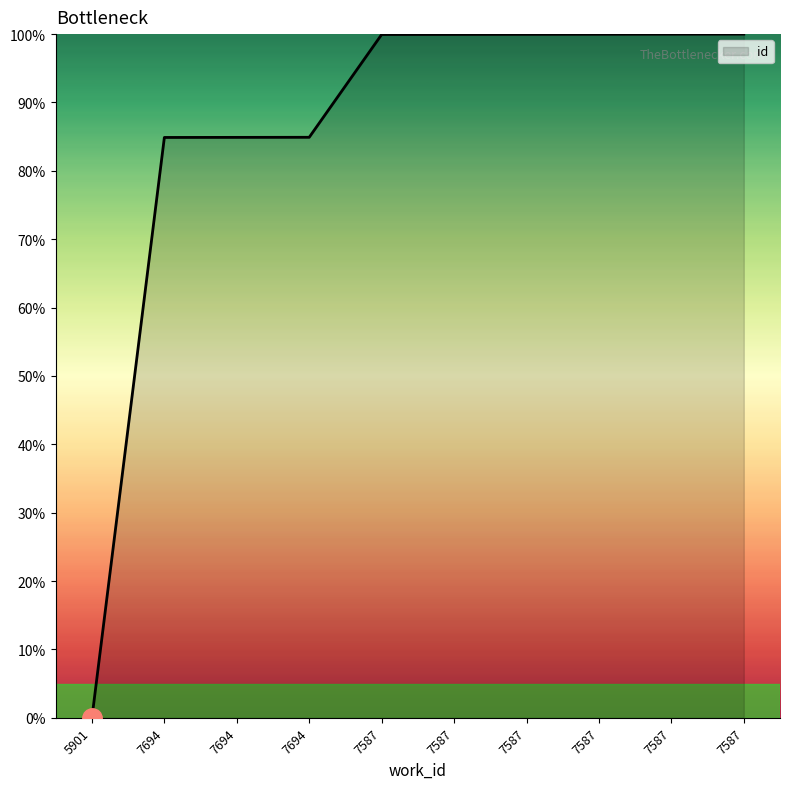

At which label is the value closest to 50?

7694